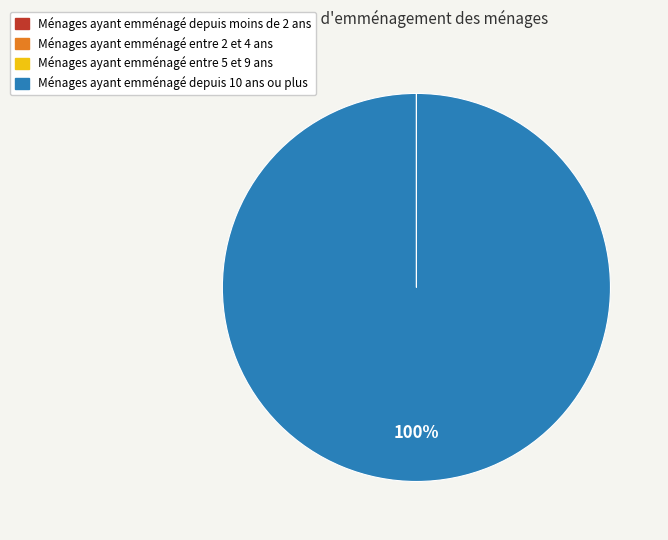

Is there a majority slice in this chart?

Yes